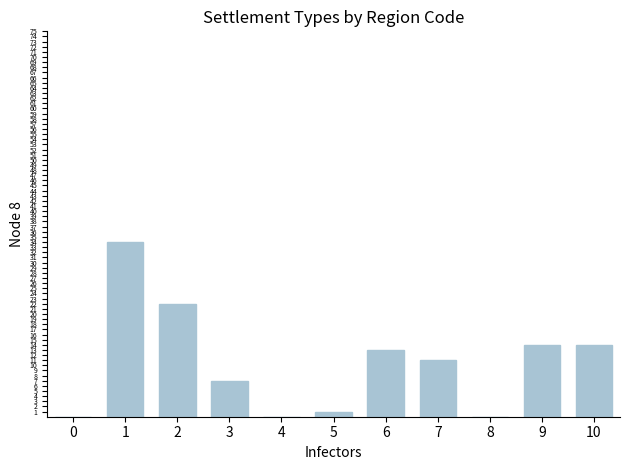

What is the ratio of the value at 5 to the value at 7?

0.1